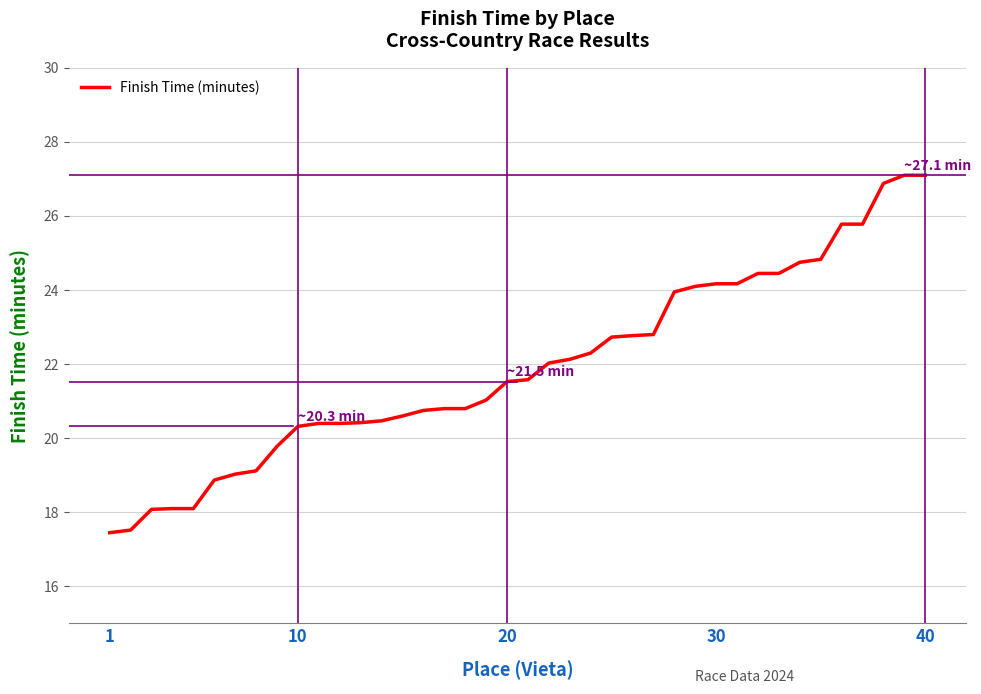

Does the chart display data point markers on the line(s)?

No